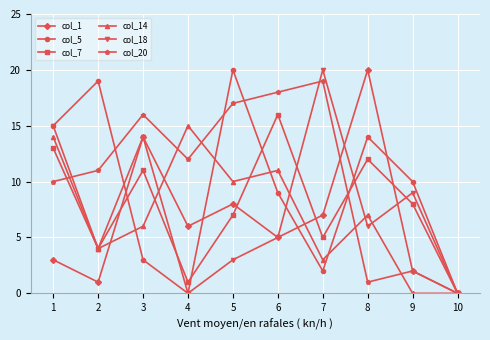

What is the maximum value shown in the chart?

20